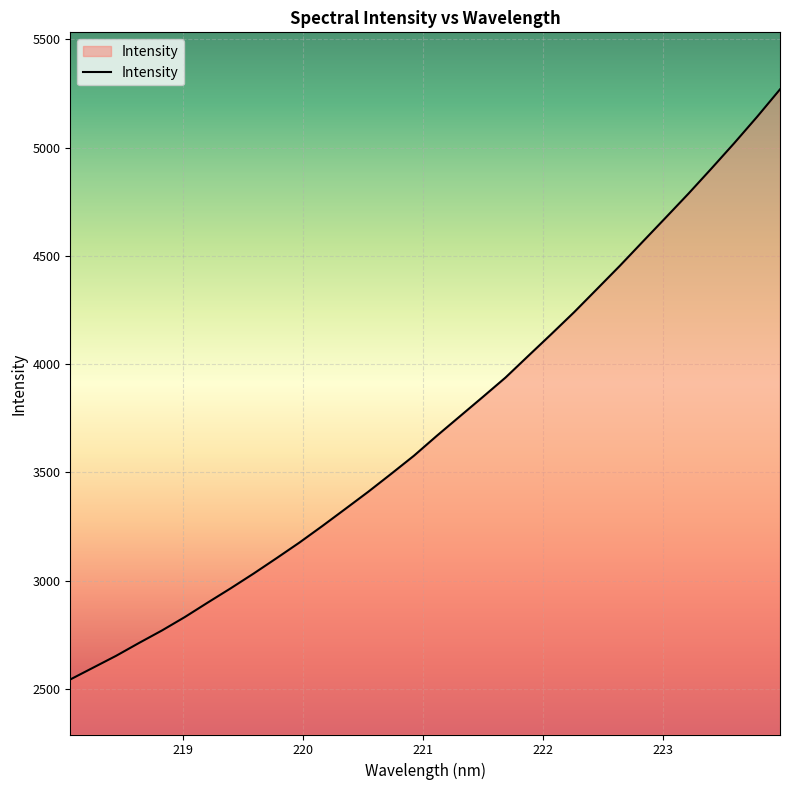

What is the average value?

3723.1